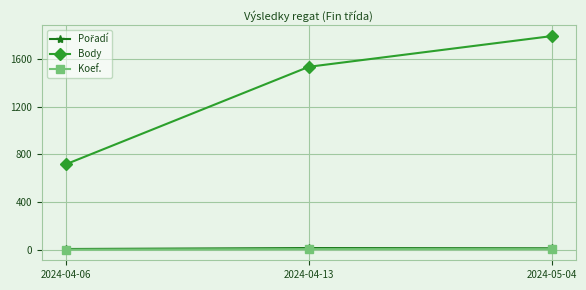

Between 2024-04-06 and 2024-05-04, which series saw the biggest shift?

Body